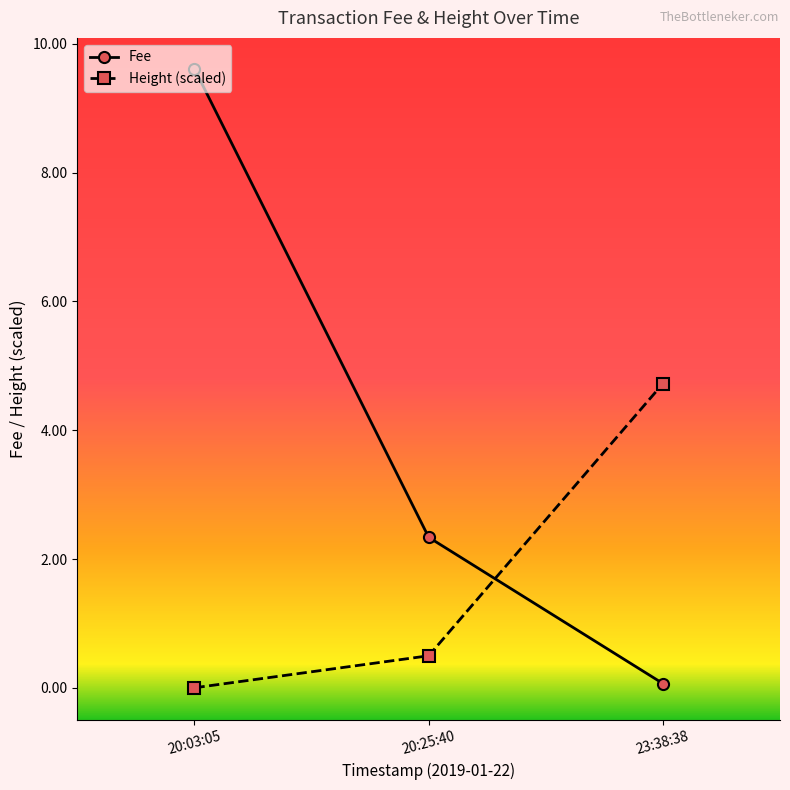

Reading left to right, transcribe all the data shown in this chart.

Fee: 20:03:05=9.6	20:25:40=2.3	23:38:38=0.1
Height (scaled): 20:03:05=0.0	20:25:40=0.5	23:38:38=4.7